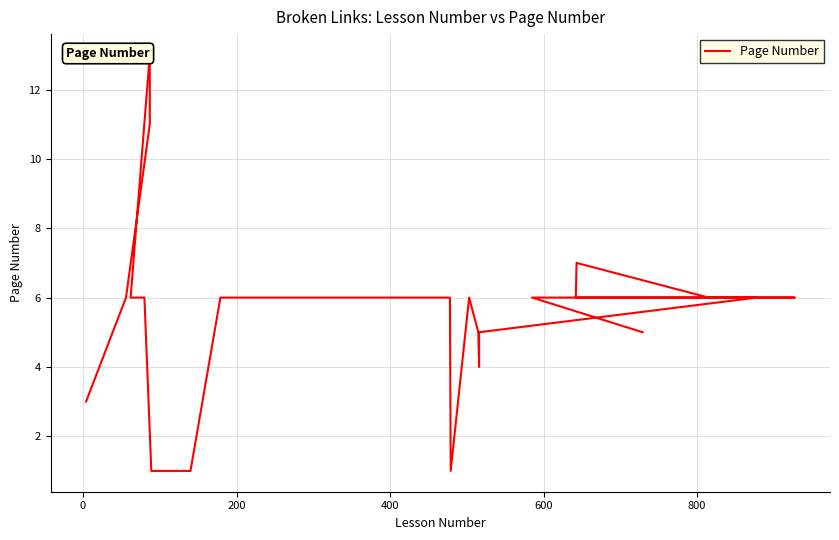

How many data points are less than 6?

16